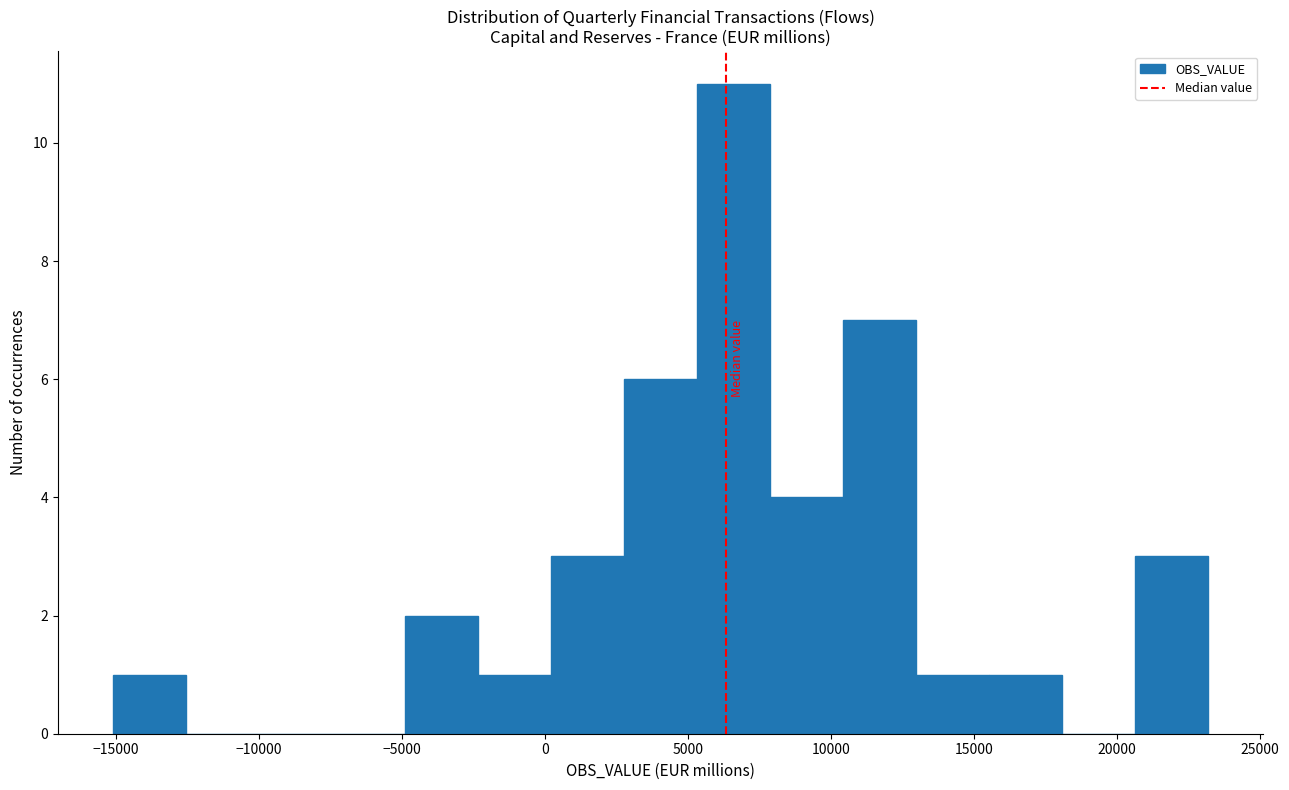

How tall is the bar that spans 3000 to 5500 on the x-axis? Neither the bar edges nor the heights are printed on the chart, so give them approximately, as read against the axes.

6